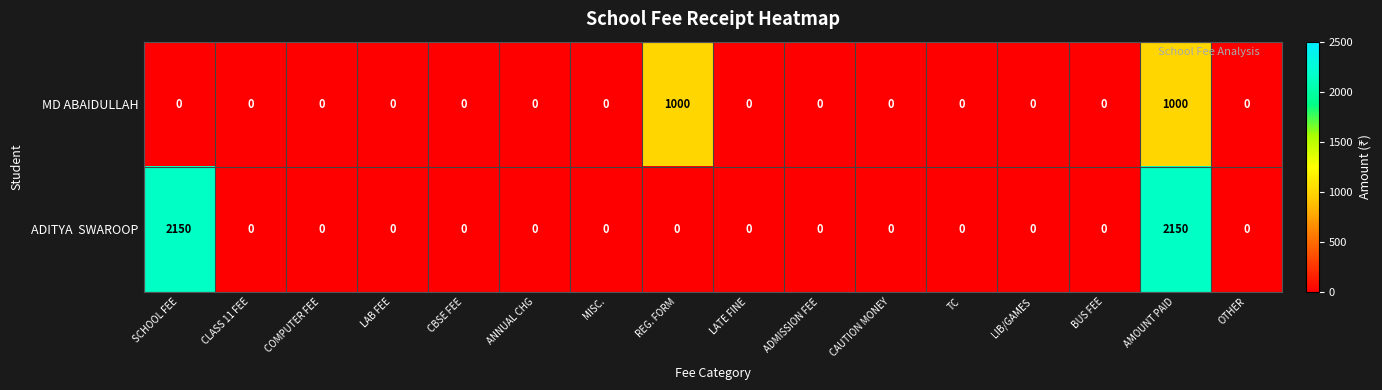

What is the difference between the highest and lowest values at SCHOOL FEE?

2150